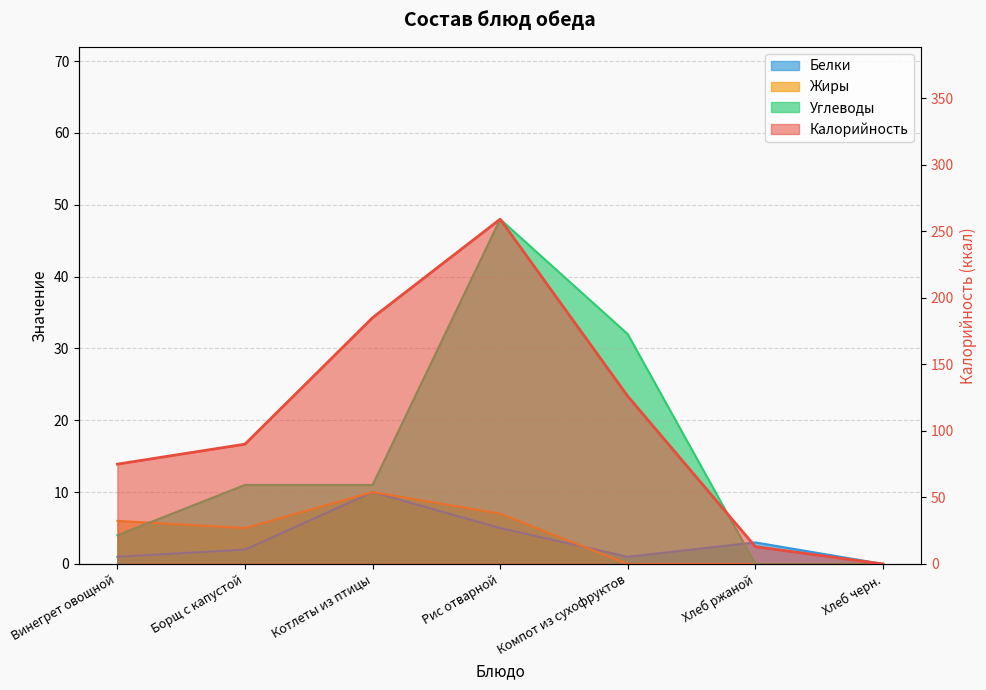

True or false: Жиры and Белки intersect in this chart.

True